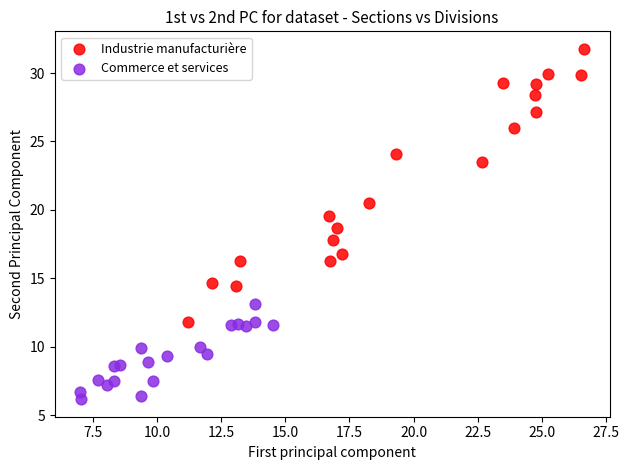

Which series has the largest Y range (max minus min)?

Industrie manufacturière